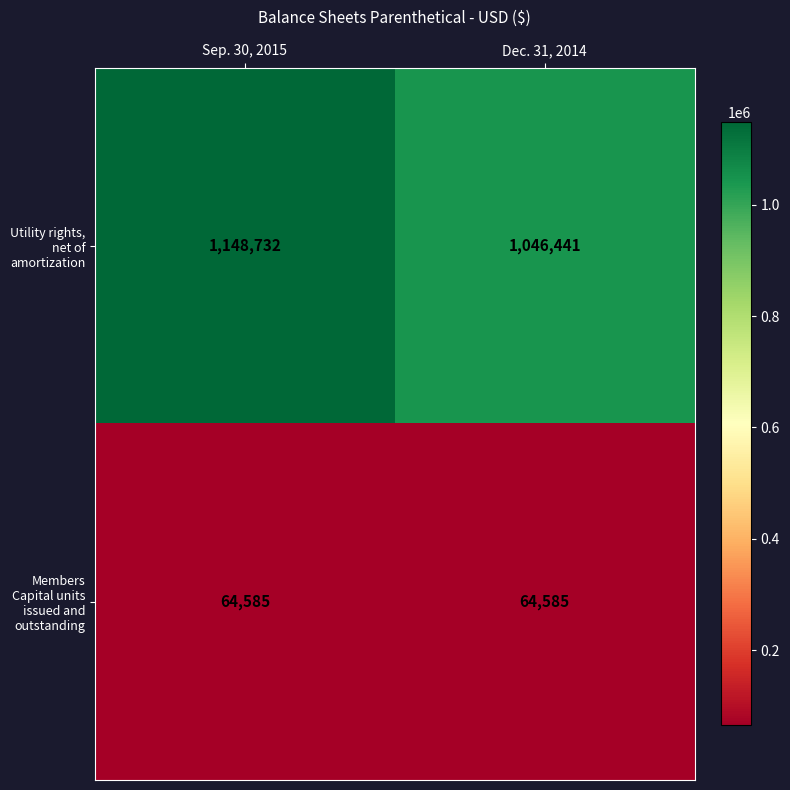

List the series in order of their peak value, highest first.

Utility rights, net of amortization, Members Capital units issued and outstanding